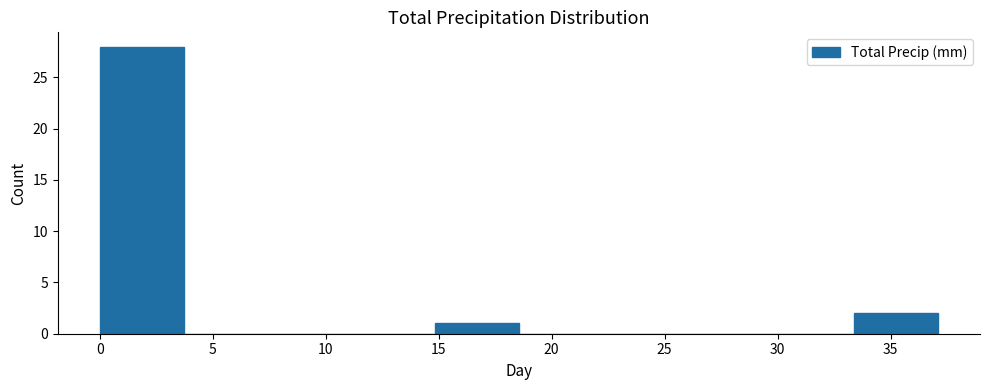

Reading left to right, list every bar in this chart as the range it spans on the x-axis followed by its height. Neither the bar edges nor the heights are printed on the chart, so give them approximately, as read against the axes.

0.0 to 3.5: 28
3.5 to 7.5: 0
7.5 to 11.0: 0
11.0 to 15.0: 0
15.0 to 18.5: 1
18.5 to 22.5: 0
22.5 to 26.0: 0
26.0 to 29.5: 0
29.5 to 33.5: 0
33.5 to 37.0: 2